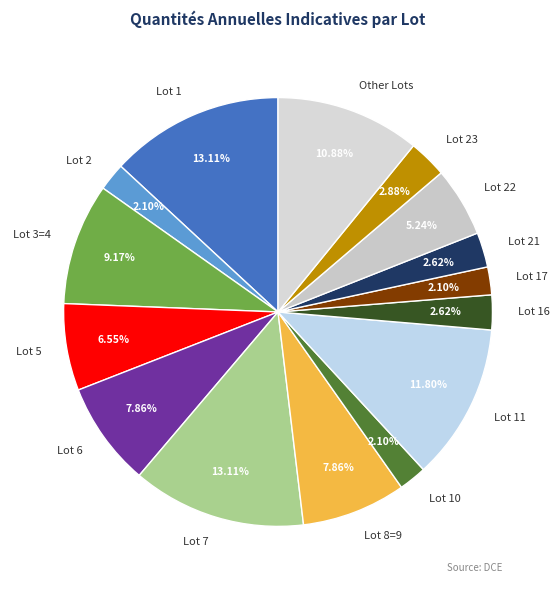

Is the sum of Lot 11 and Lot 17 greater than half?

No